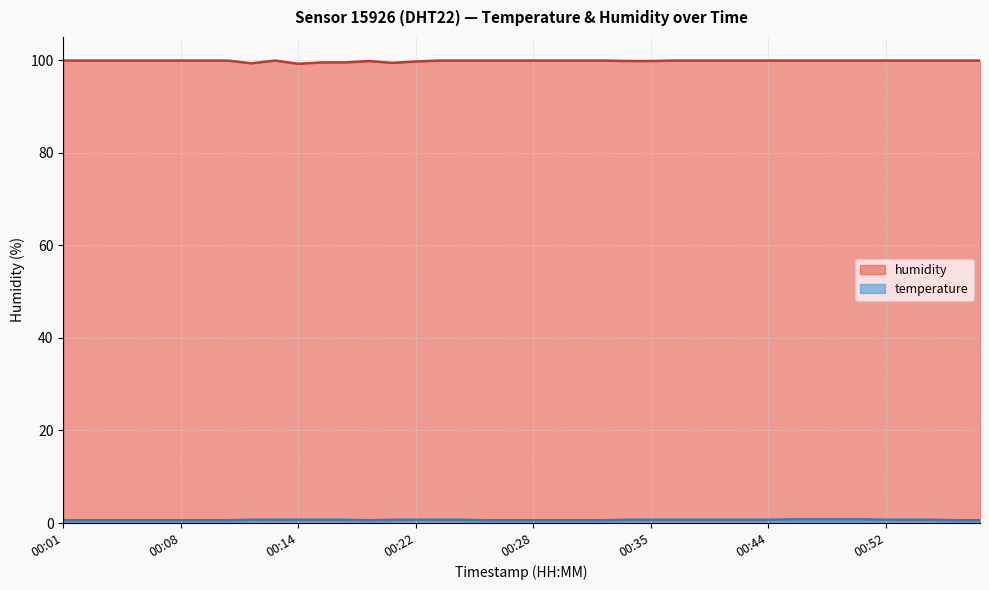

What is the value of the temperature point at the 18th from the left?

0.7